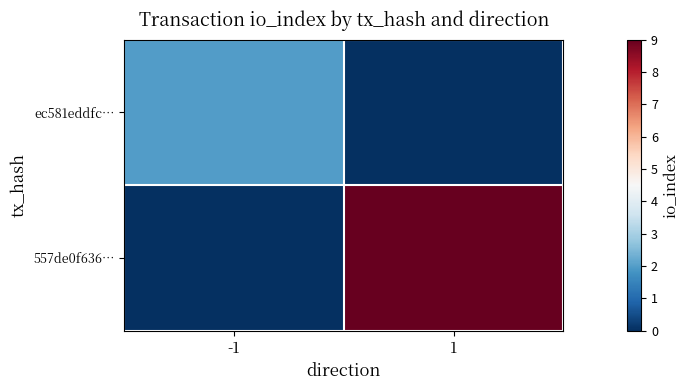

Rank the series at 1 from highest to lowest value.

557de0f636…, ec581eddfc…